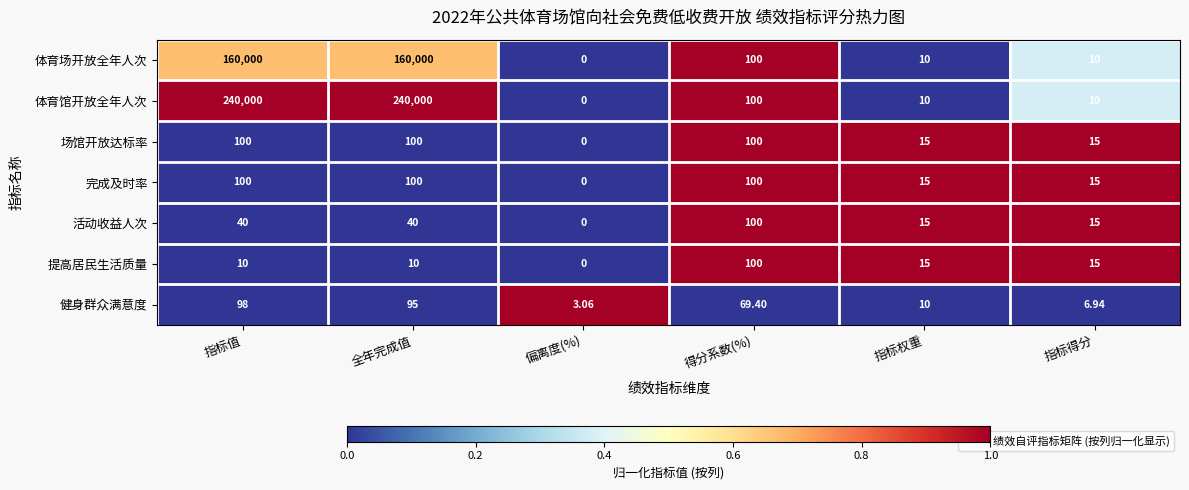

Which series has the largest range (max minus min)?

体育馆开放全年人次